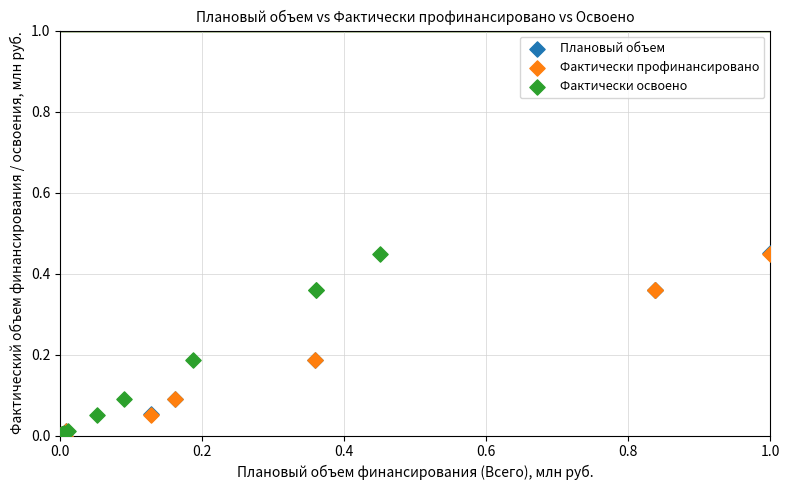

What are all the series names shown in the legend?

Плановый объем, Фактически профинансировано, Фактически освоено